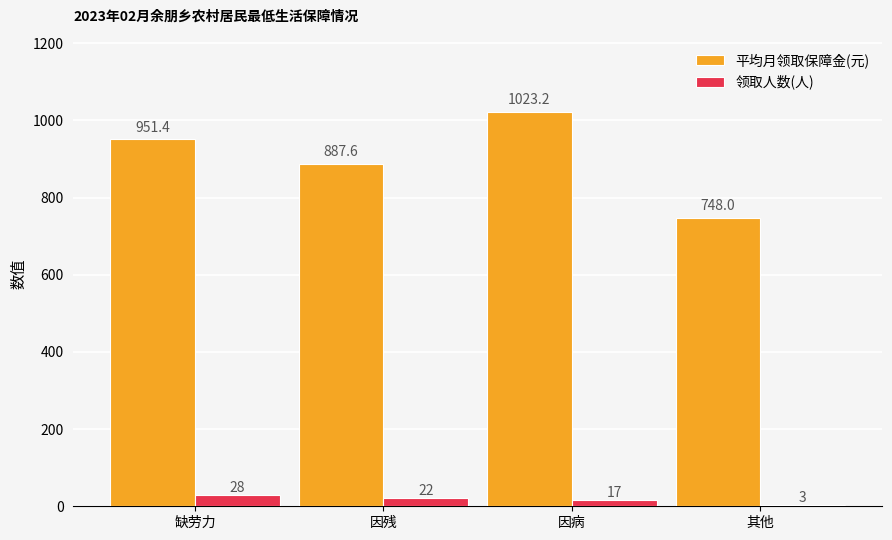

Which series has the largest range (max minus min)?

平均月领取保障金(元)